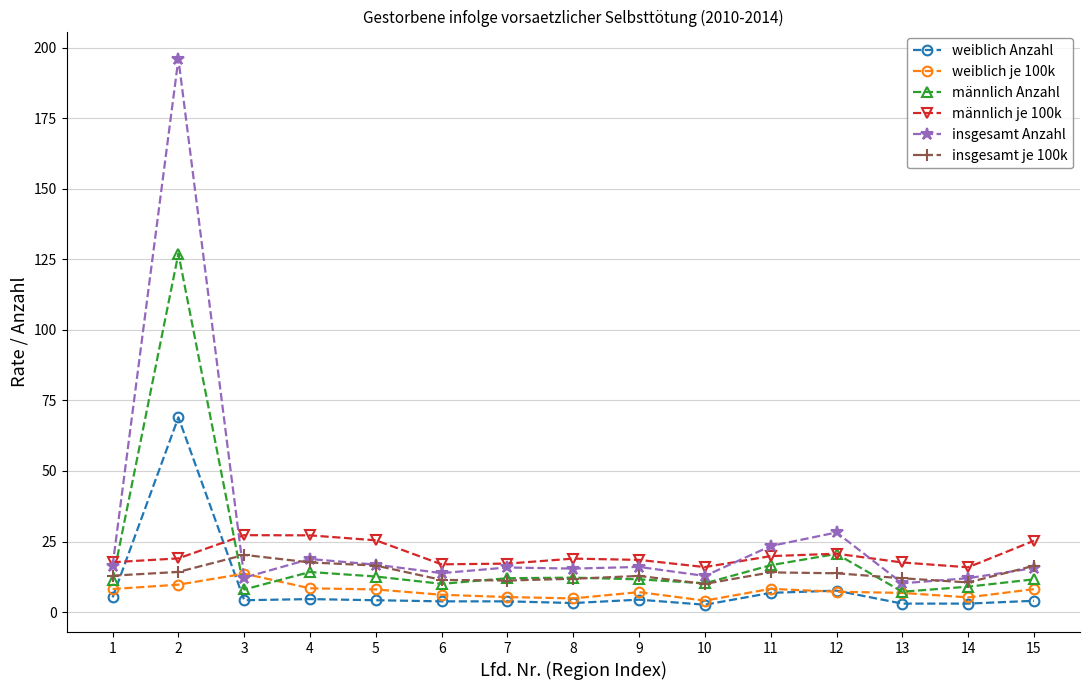

Is this an area chart (filled region under the line)?

No